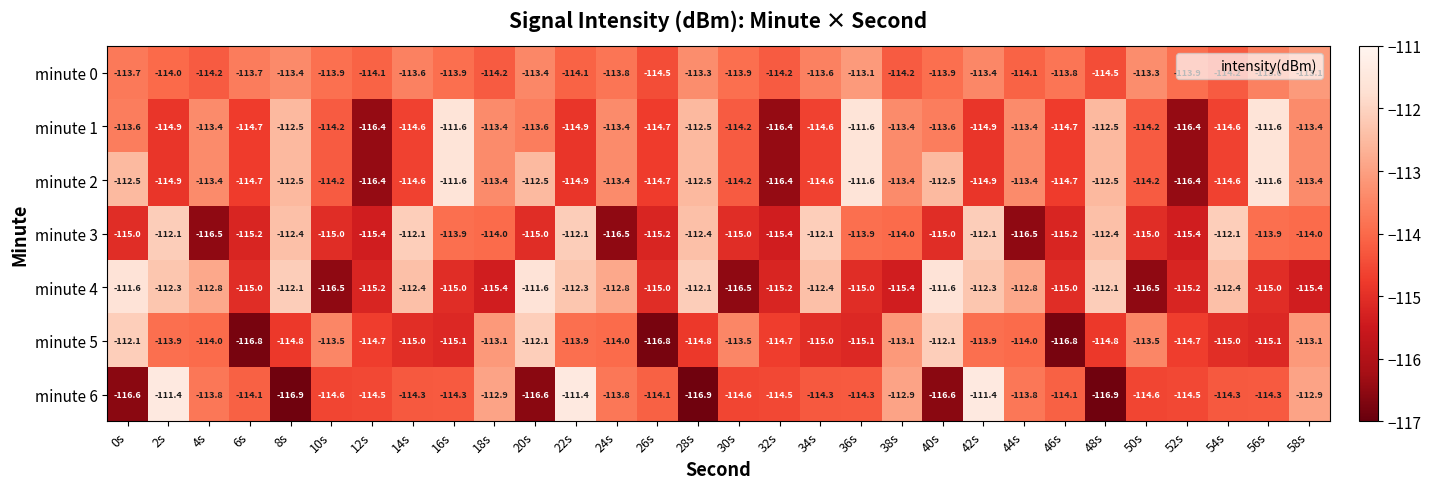

At which category is the sum across all series the highest?

42s